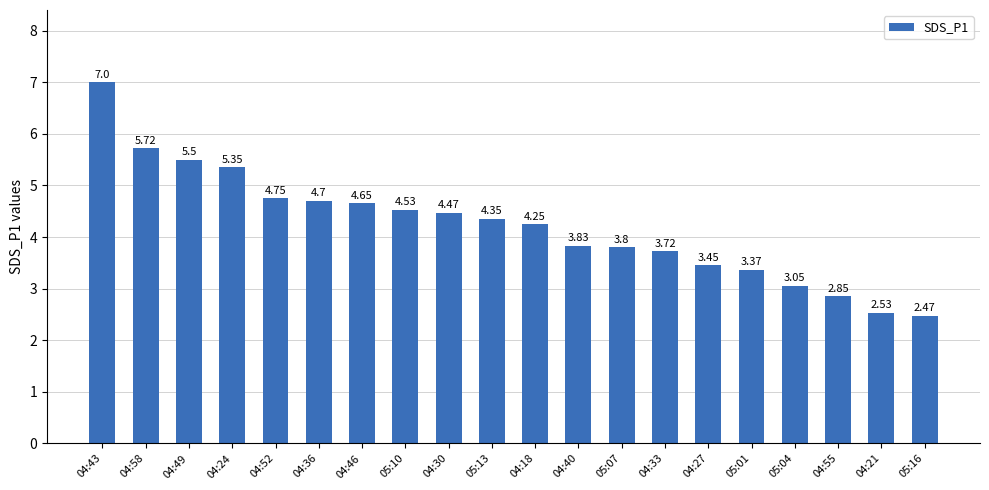

What is the sum of all values?

84.3